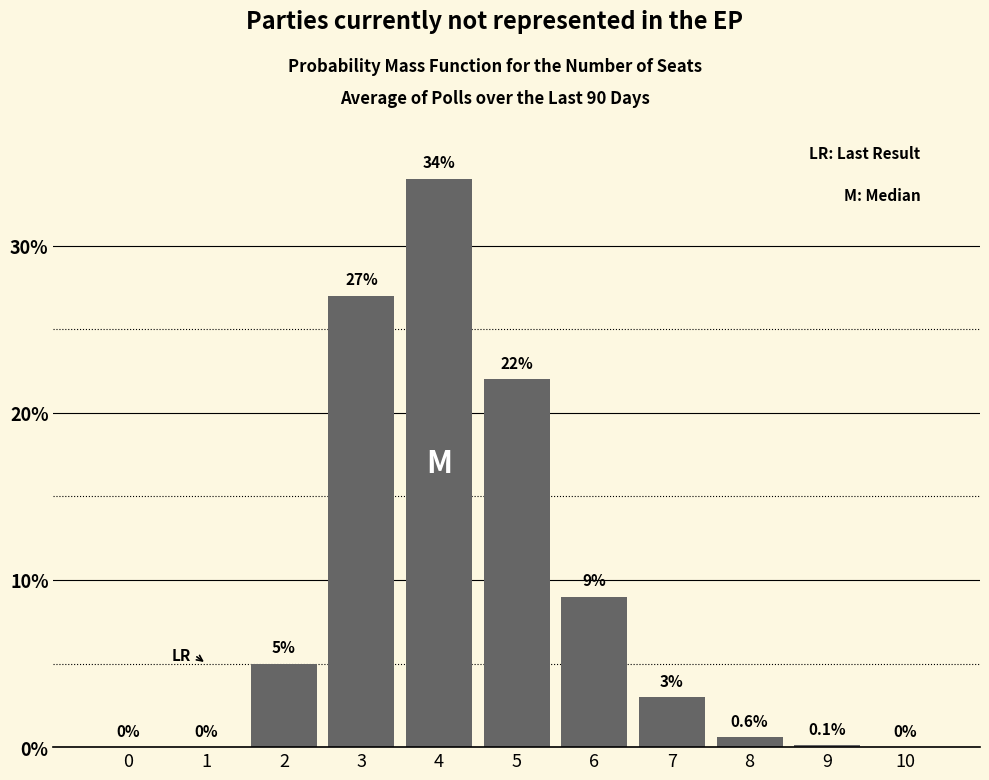

Reading right to left, list all the values displayed in this chart.

10=0.0	9=0.1	8=0.6	7=3.0	6=9.0	5=22.0	4=34.0	3=27.0	2=5.0	1=0.0	0=0.0